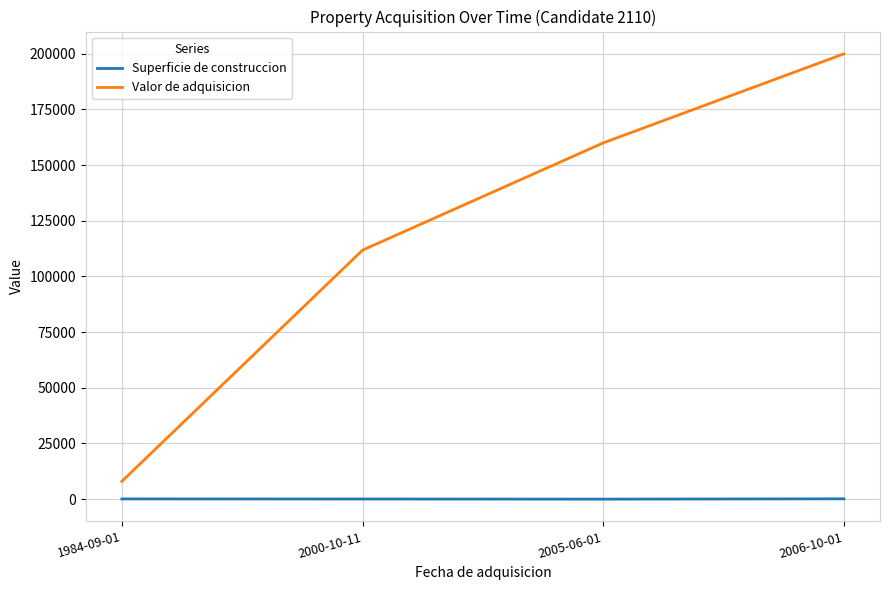

What is the average value of the Superficie de construccion series?

76